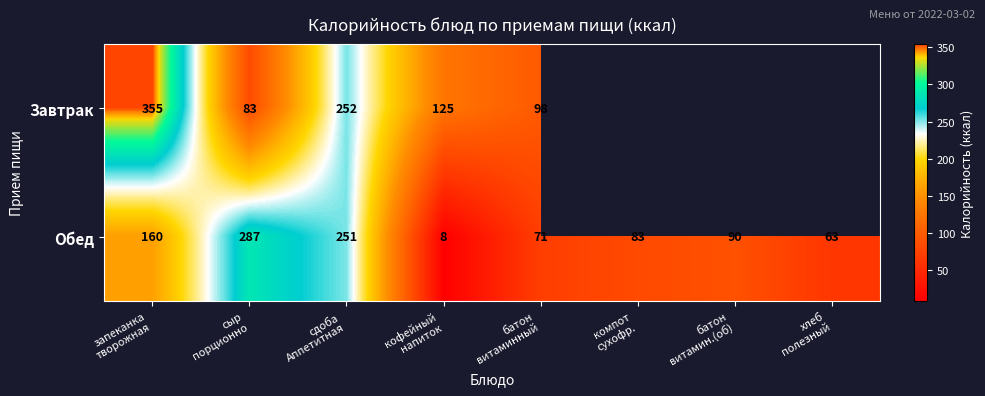

What is the minimum value for Обед?

8